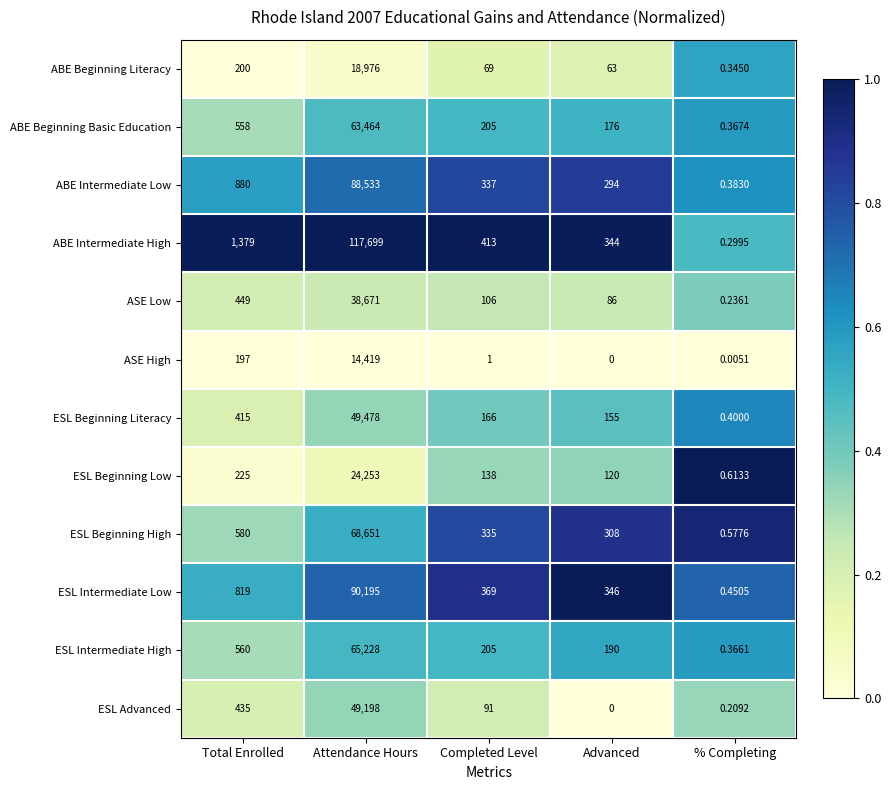

Is the value of ABE Intermediate High at Attendance Hours greater than the value of ASE High at % Completing?

Yes